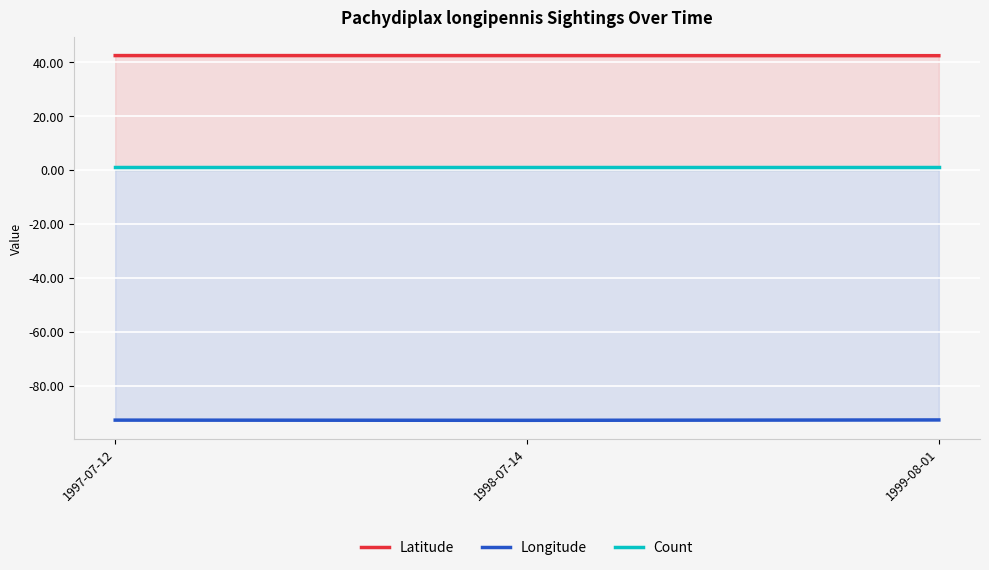

What is the greatest value displayed?

42.4